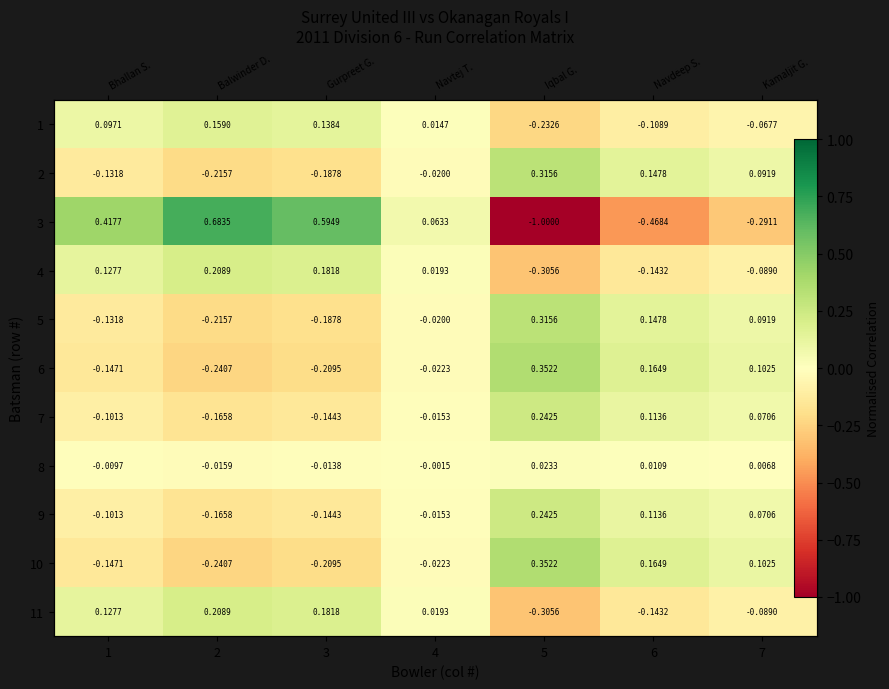

What is the minimum value shown in the chart?

-1.0